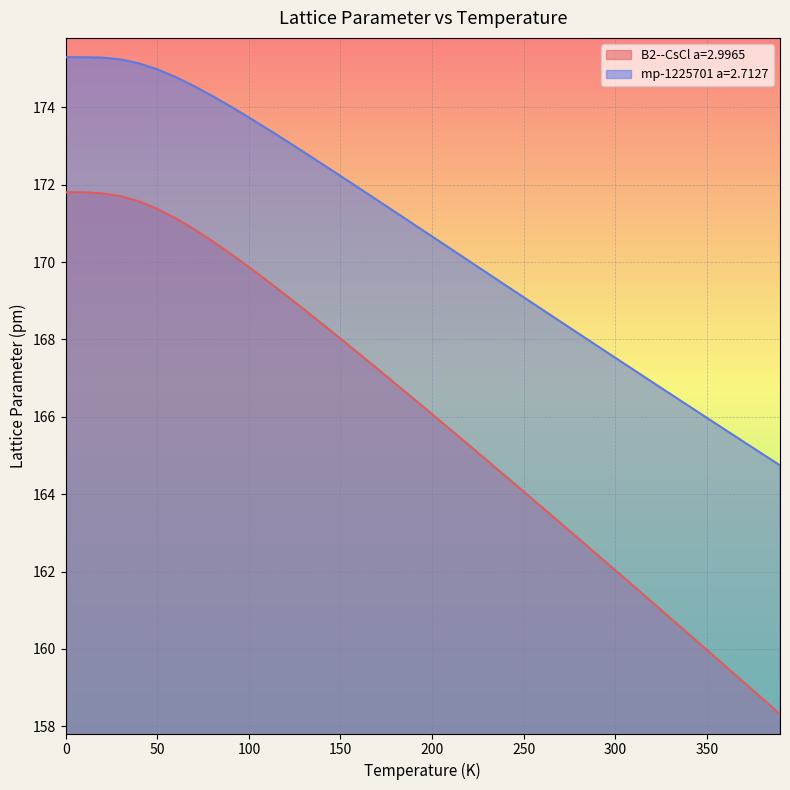

What is the greatest value displayed?

175.3